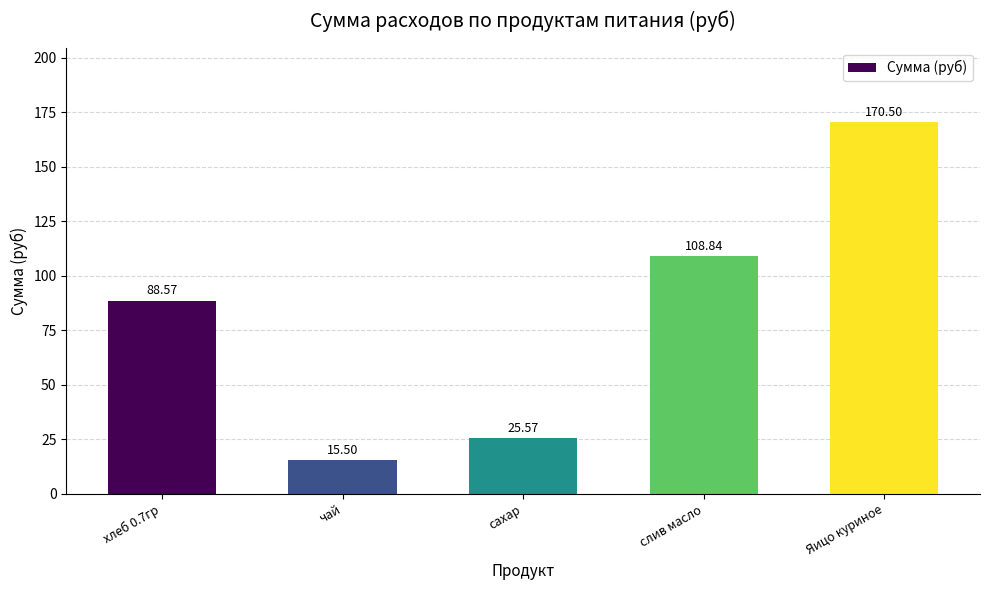

Reading right to left, transcribe all the data shown in this chart.

Яицо куриное=170.5	слив масло=108.8	сахар=25.6	чай=15.5	хлеб 0.7гр=88.6